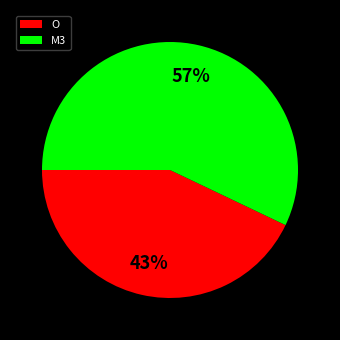

True or false: M3 accounts for 47% of the total.

False